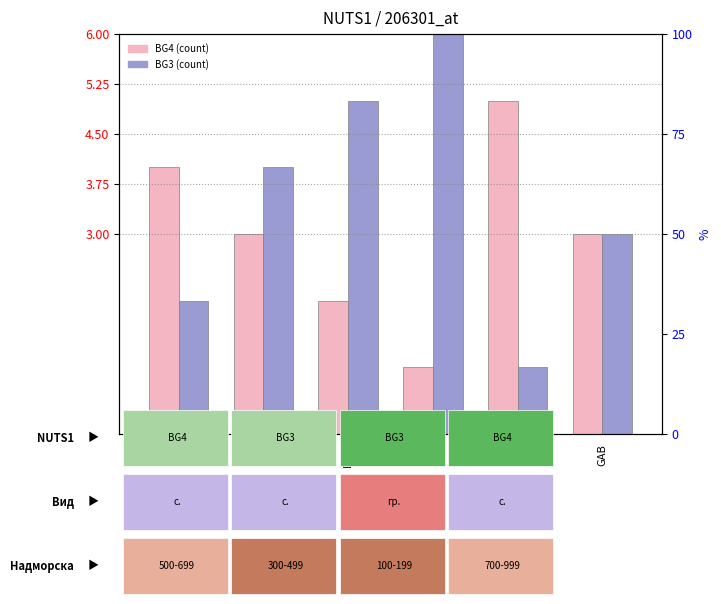

Count the BG3 values in the range 2 to 5.

4